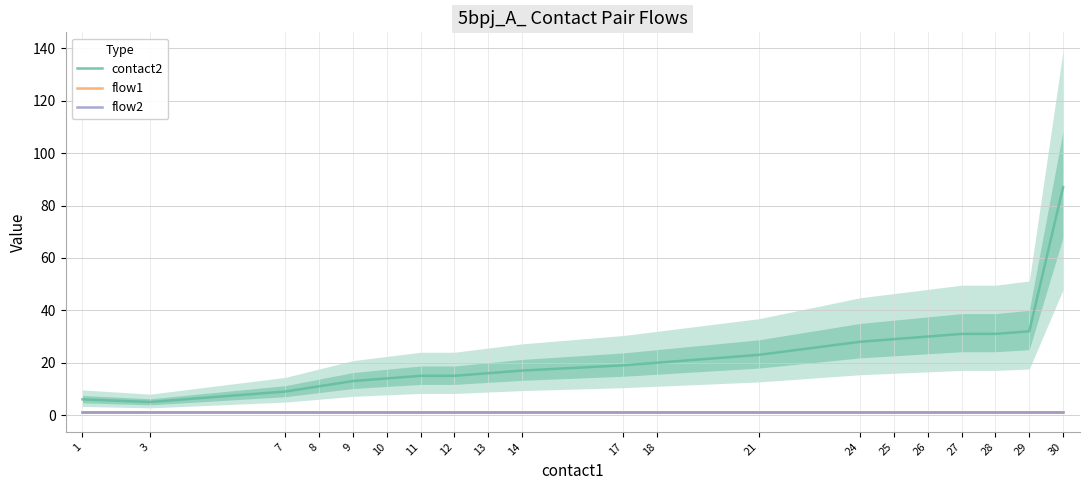

What value does the flow1 series have at 24?

1